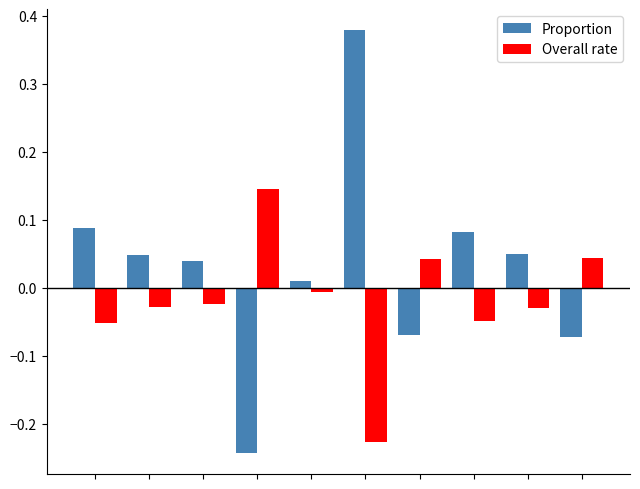

Rank the series by their maximum value, from highest to lowest.

Proportion, Overall rate